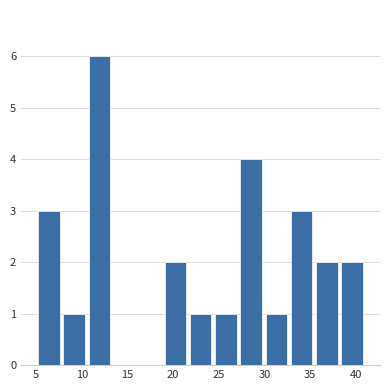

Reading left to right, transcribe this chart: for each bar, give the range it covers on the x-axis and its height. Neither the bar edges nor the heights are printed on the chart, so give them approximately, as read against the axes.

5.0 to 8.0: 3
8.0 to 10.5: 1
10.5 to 13.5: 6
13.5 to 16.0: 0
16.0 to 19.0: 0
19.0 to 21.5: 2
21.5 to 24.5: 1
24.5 to 27.0: 1
27.0 to 30.0: 4
30.0 to 32.5: 1
32.5 to 35.5: 3
35.5 to 38.0: 2
38.0 to 41.0: 2